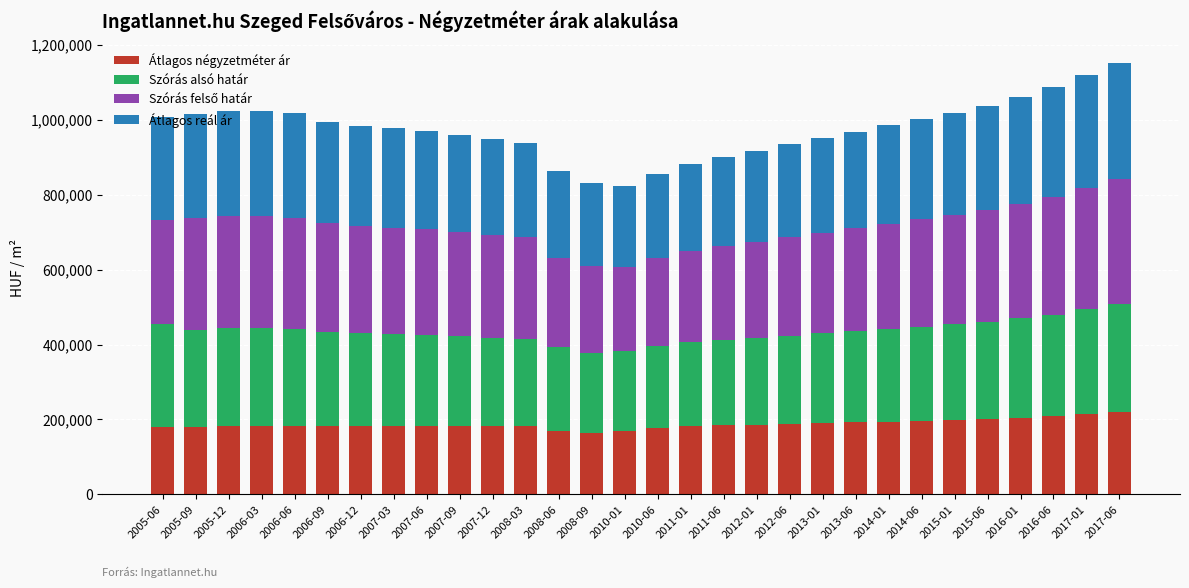

What is the minimum value for Átlagos négyzetméter ár?

163970